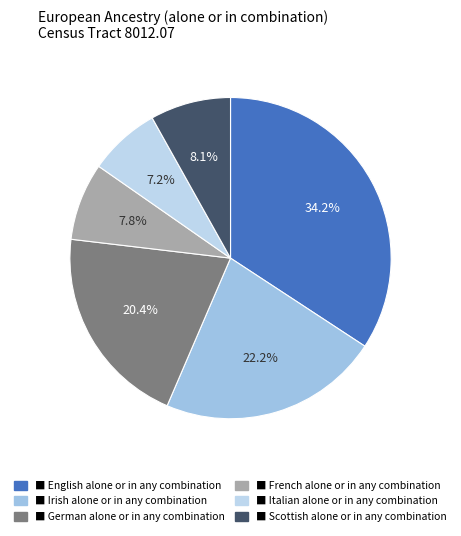

To the nearest percent, what is the difference between the largest and smallest slice percentages?

27%